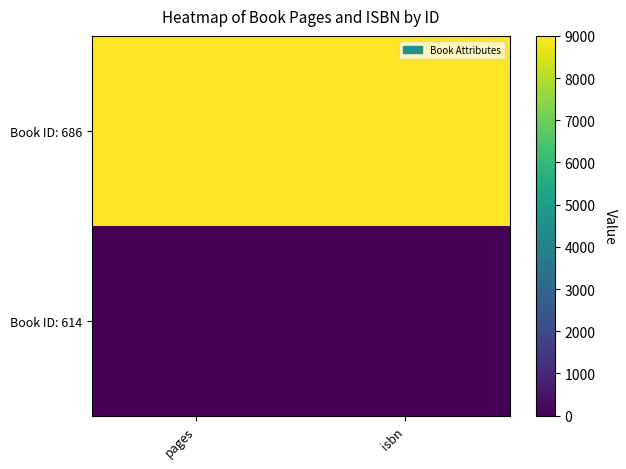

Reading left to right, transcribe all the data shown in this chart.

Book ID: 686: pages=9000	isbn=9000
Book ID: 614: pages=0	isbn=0